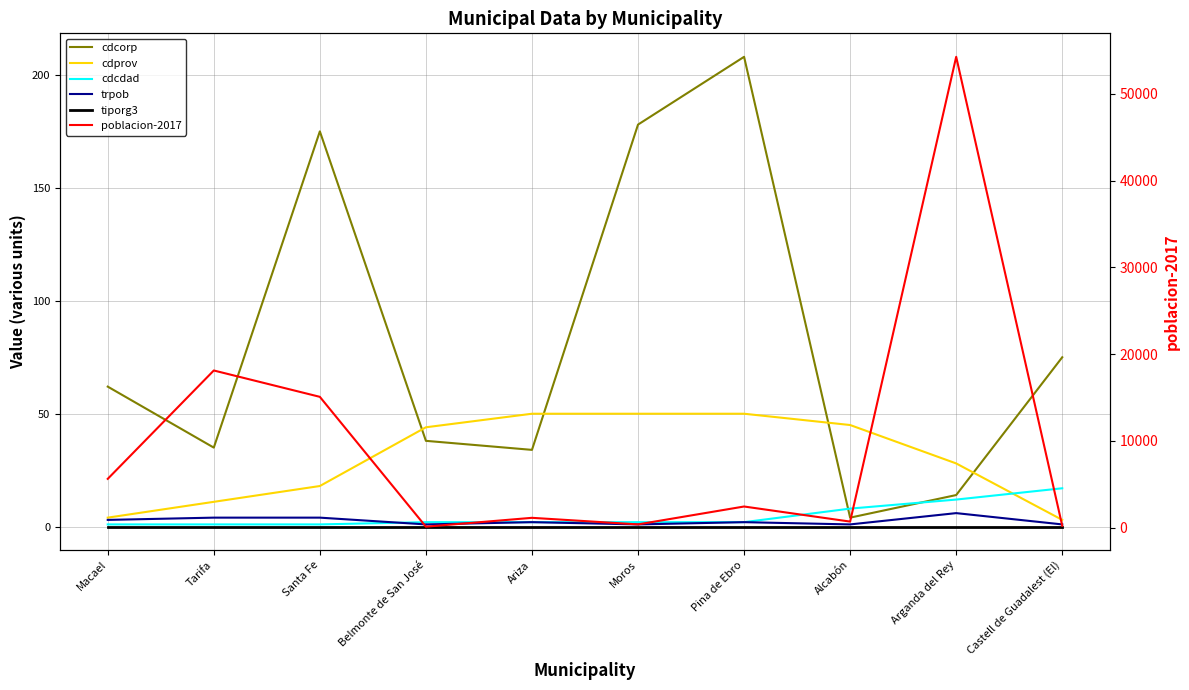

Rank the series by their maximum value, from highest to lowest.

poblacion-2017, cdcorp, cdprov, cdcdad, trpob, tiporg3